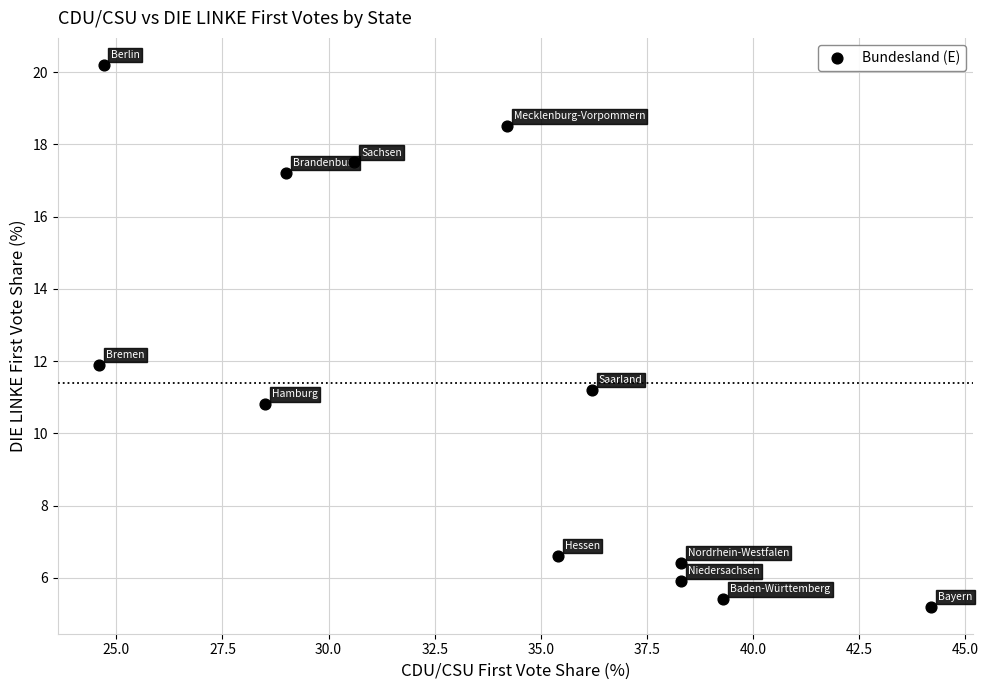

What is the average X value?

33.6